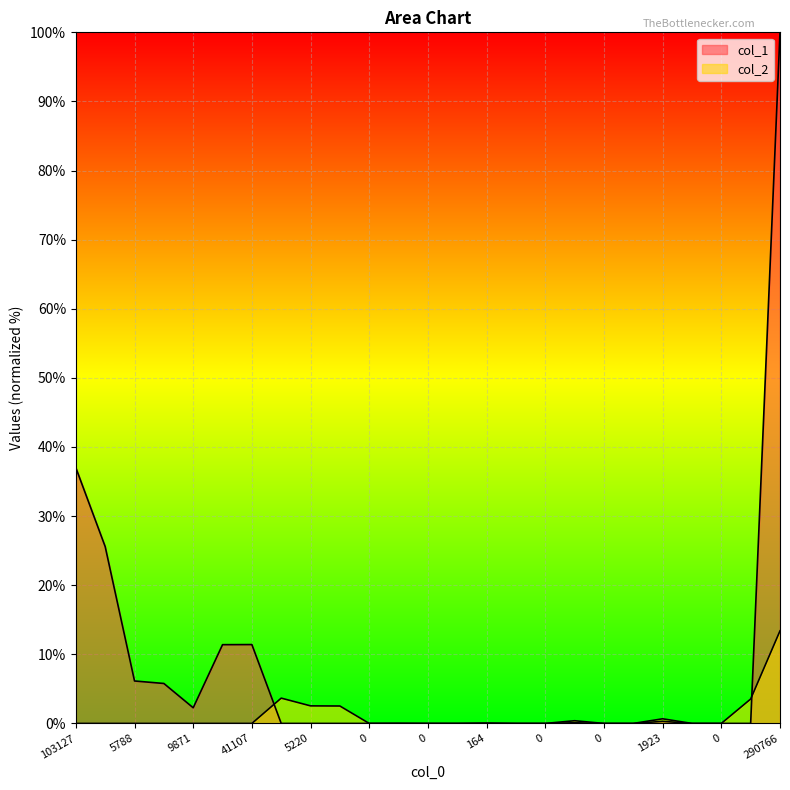

At which label is col_1 closest to 50?

103127